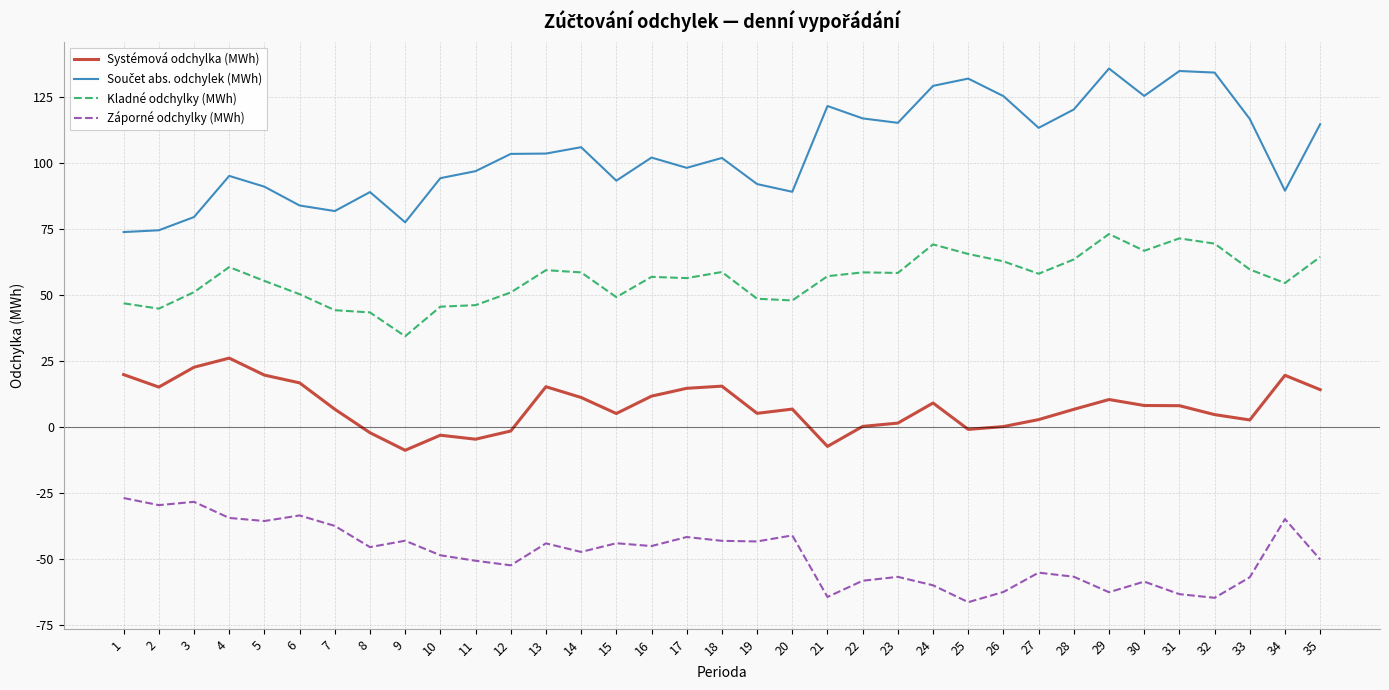

What is the spread (max minus min) of values at 21?

185.9